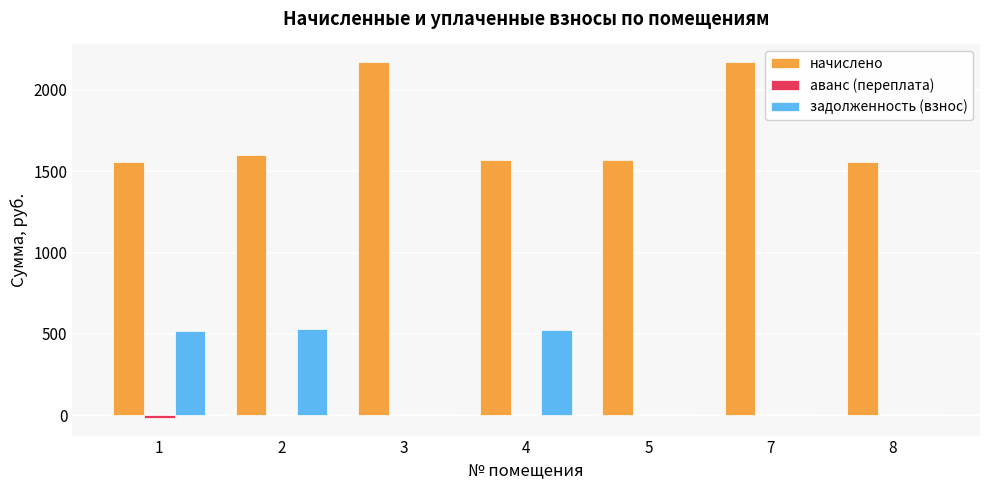

What is the maximum value shown in the chart?

2170.3